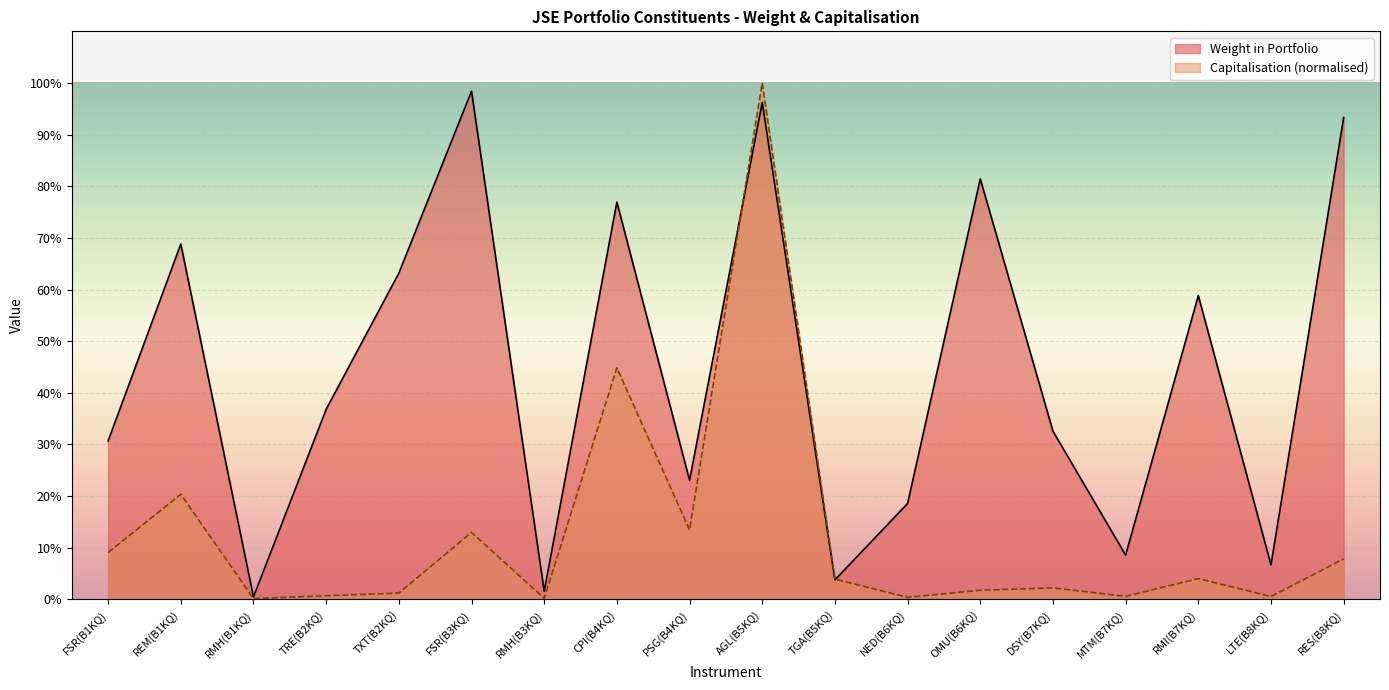

Which category has the highest value in the Capitalisation series?

AGL(B5KQ)